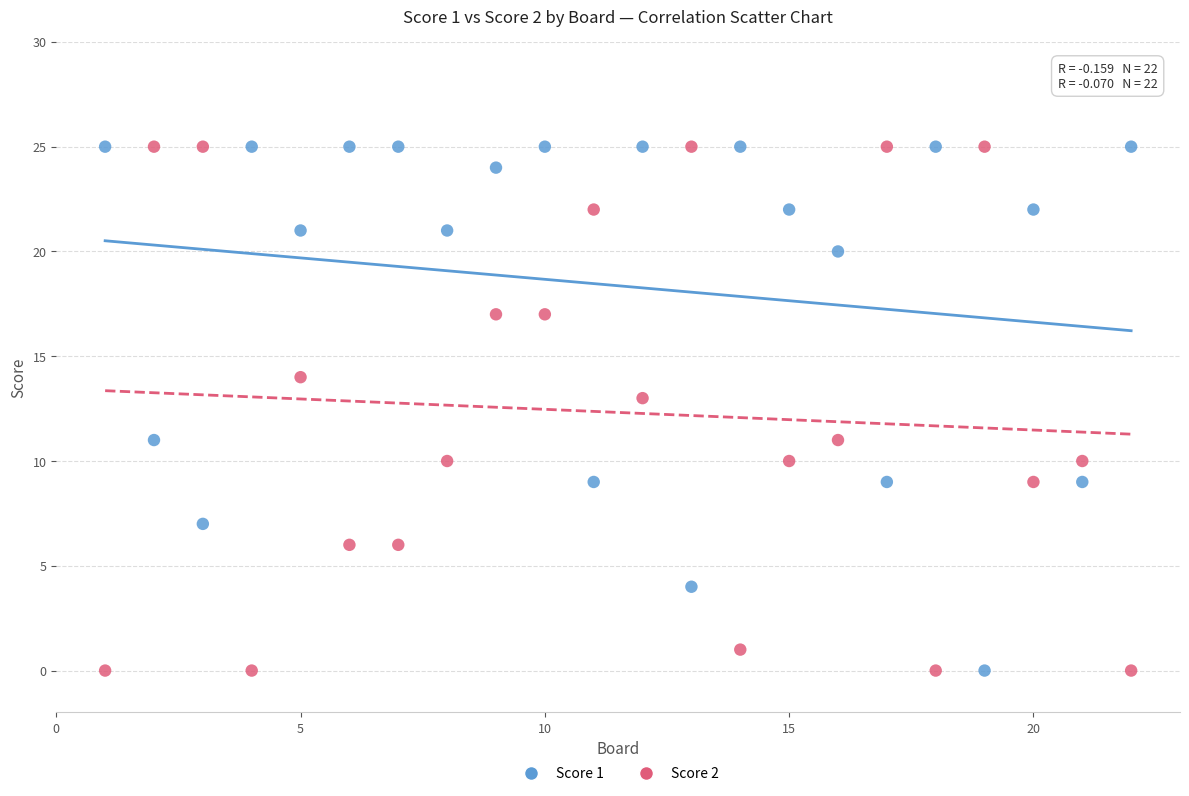

What is the X range (max minus min) for the scatter plot?

21